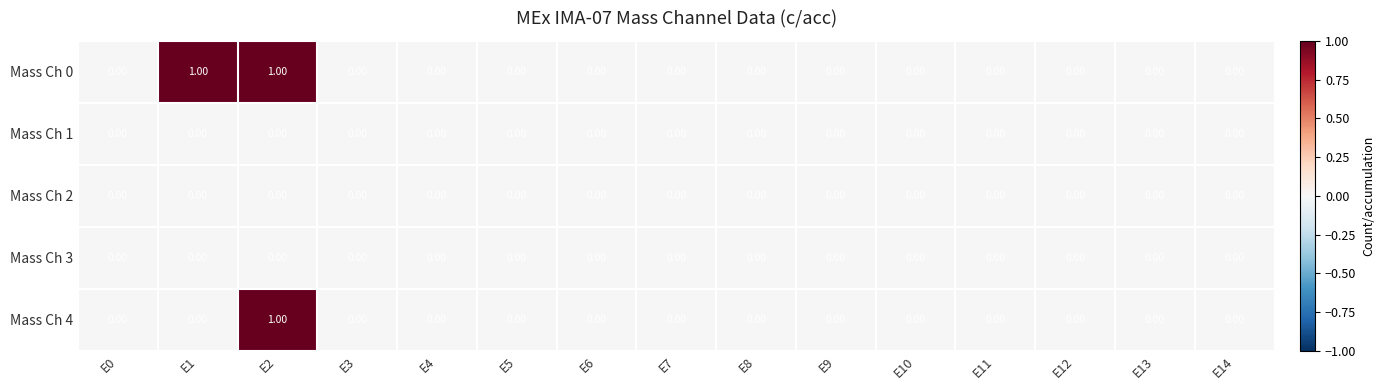

Between E1 and E12, which series saw the biggest shift?

Mass Ch 0